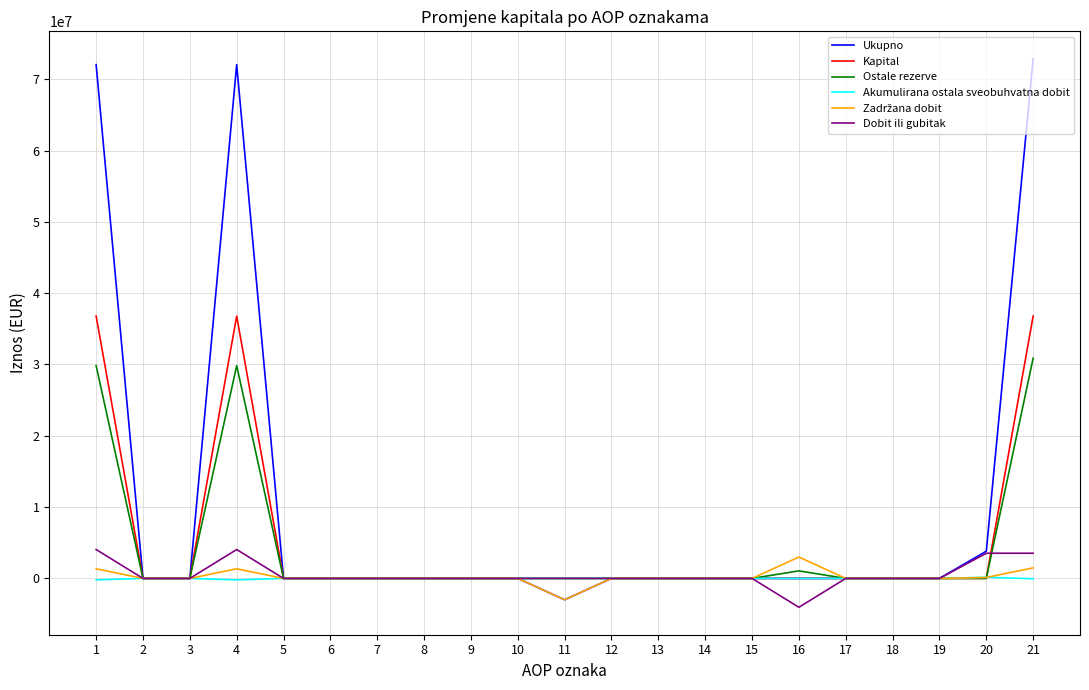

What is the highest value of the Ostale rezerve series?

30883267